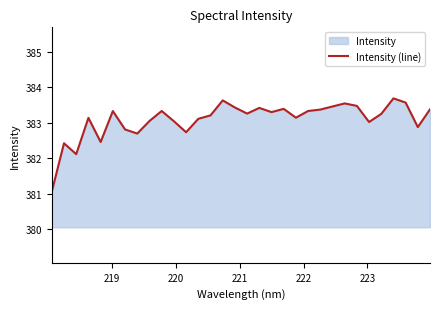

What is the smallest value displayed?

381.1